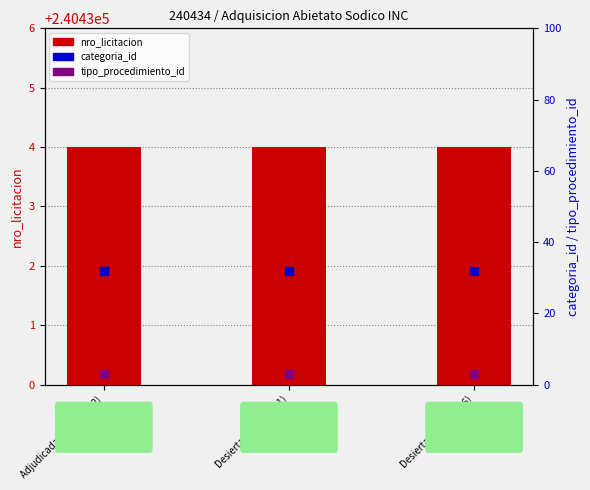

At how many categories does at least one series exceed 96357?

3